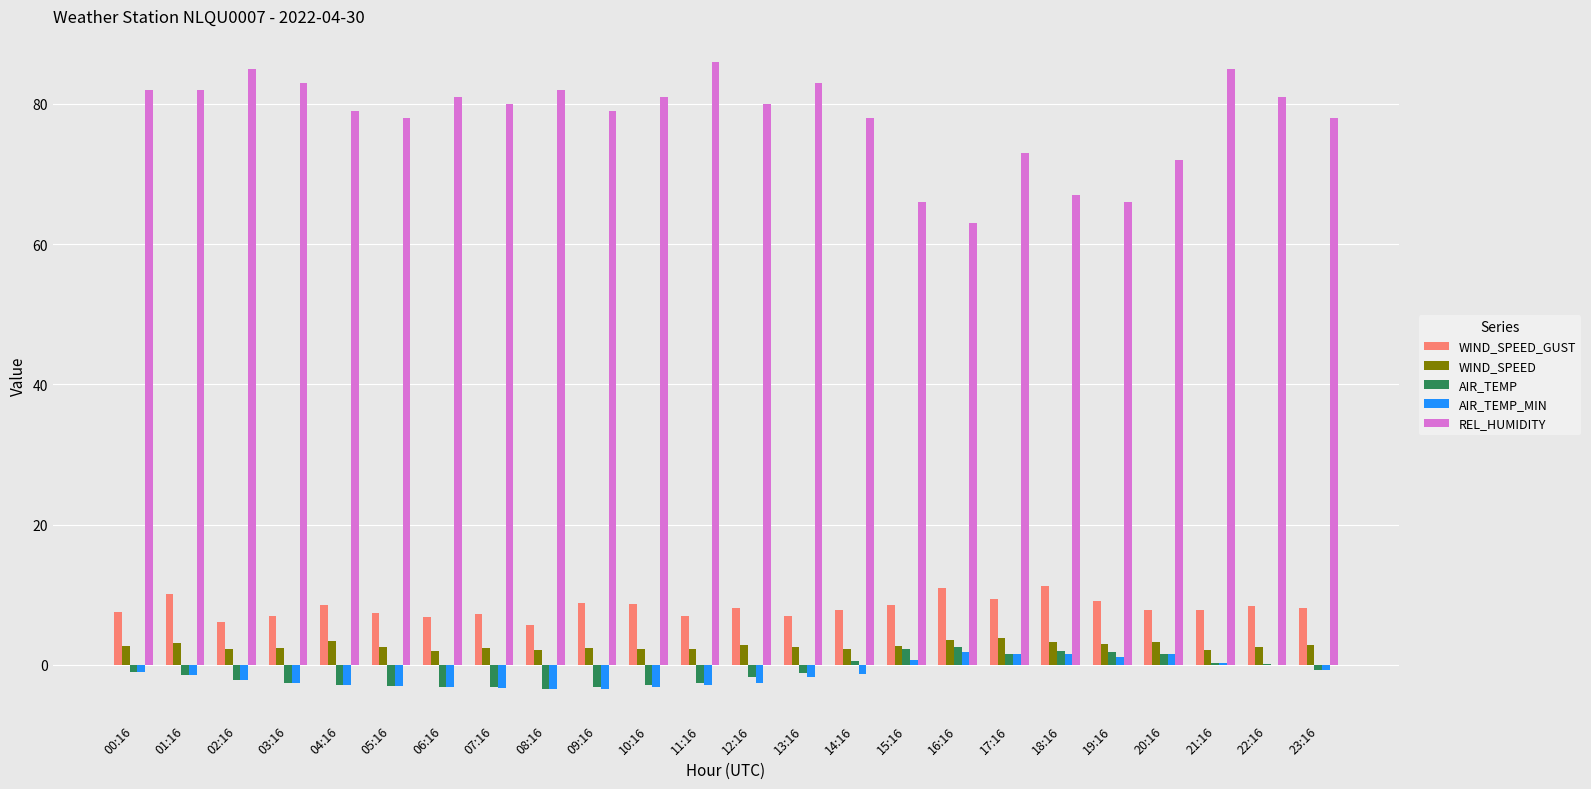

How many data points does each series have?

24